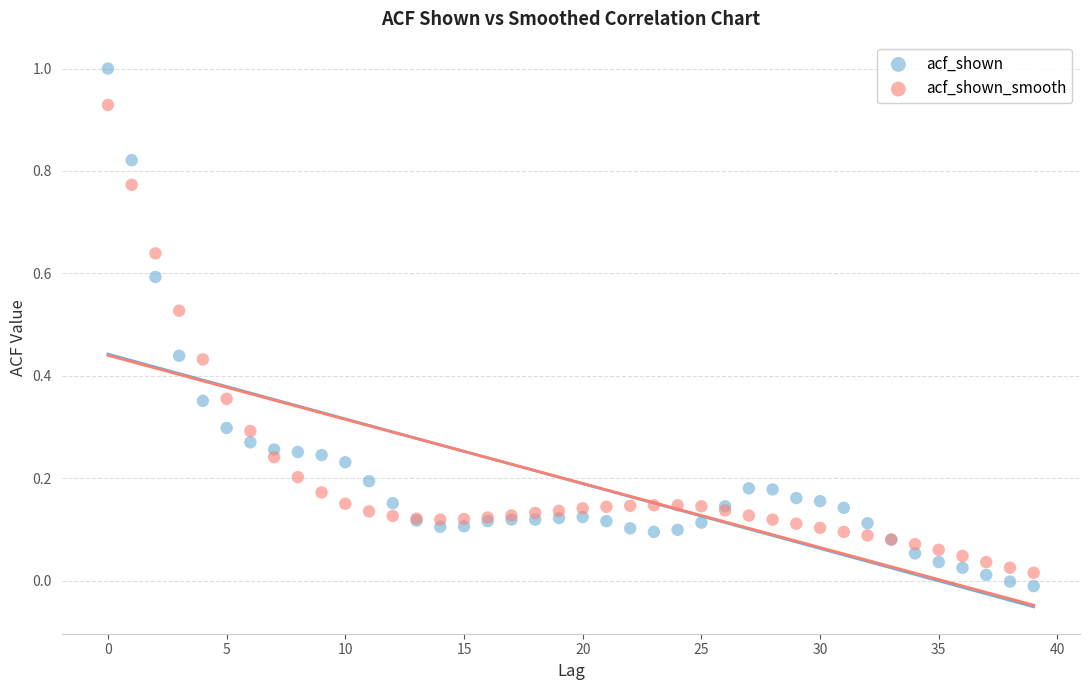

Which series has the widest spread of Y values?

acf_shown